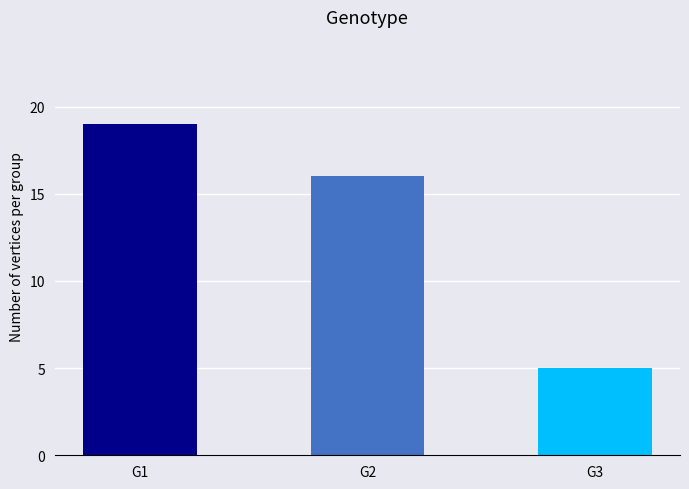

Reading left to right, transcribe all the data shown in this chart.

19	16	5